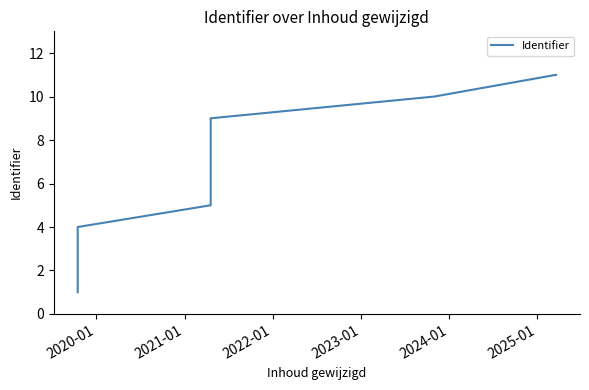

The value at 2021-01 is 2. True or false?

False